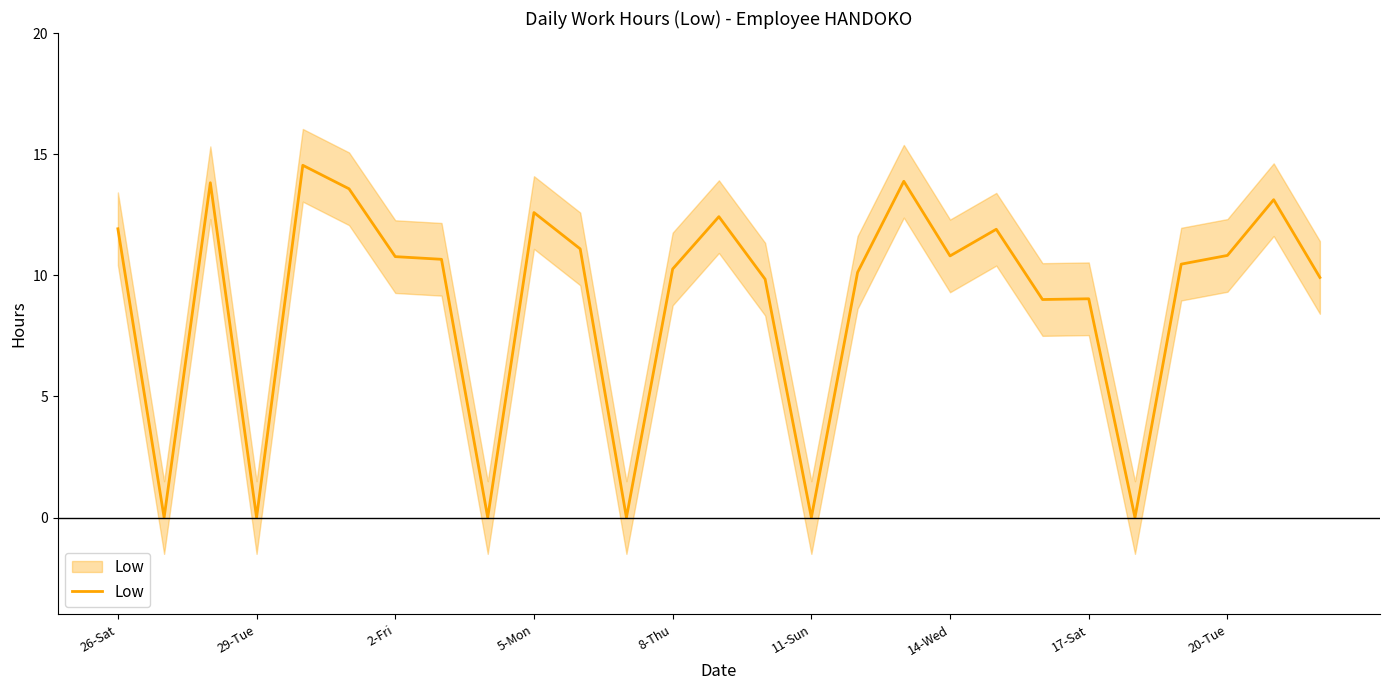

Does the chart display data point markers on the line(s)?

No